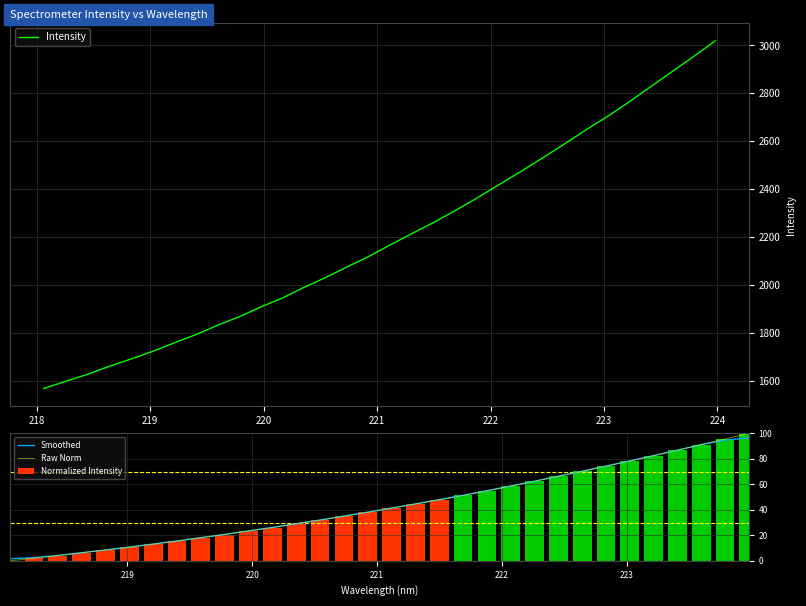

Reading left to right, transcribe all the data shown in this chart.

Intensity: 1567.7	1597.2	1626.1	1659.5	1689.8	1721.8	1757.1	1792.0	1830.8	1866.6	1907.4	1945.0	1989.7	2030.6	2075.3	2118.9	2167.8	2215.2	2261.0	2311.0	2363.2	2418.2	2472.5	2529.1	2586.3	2645.8	2702.5	2762.7	2826.4	2890.3	2953.4	3019.0
Smoothed: 1.6	2.5	4.2	6.3	8.5	10.8	13.1	15.6	18.1	20.7	23.4	26.2	29.1	32.0	35.1	38.2	41.3	44.6	48.0	51.4	54.9	58.6	62.4	66.3	70.2	74.2	78.3	82.5	86.8	91.1	94.7	96.4
Raw Norm: 0.0	2.0	4.0	6.3	8.4	10.6	13.1	15.5	18.1	20.6	23.4	26.0	29.1	31.9	35.0	38.0	41.3	44.6	47.8	51.2	54.8	58.6	62.3	66.2	70.2	74.3	78.2	82.3	86.7	91.1	95.5	100.0
Normalized Intensity: 0.0	2.0	4.0	6.3	8.4	10.6	13.1	15.5	18.1	20.6	23.4	26.0	29.1	31.9	35.0	38.0	41.3	44.6	47.8	51.2	54.8	58.6	62.3	66.2	70.2	74.3	78.2	82.3	86.7	91.1	95.5	100.0